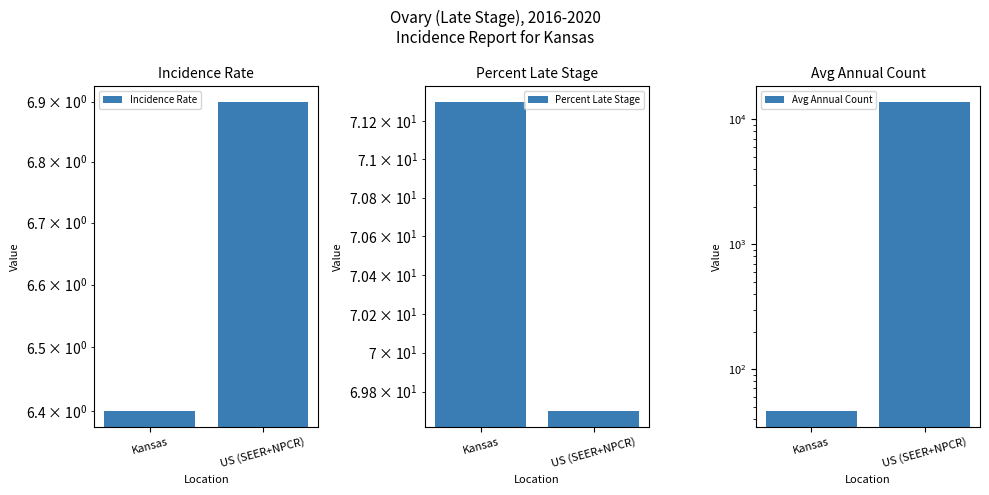

At which category is the sum across all series the highest?

US (SEER+NPCR)